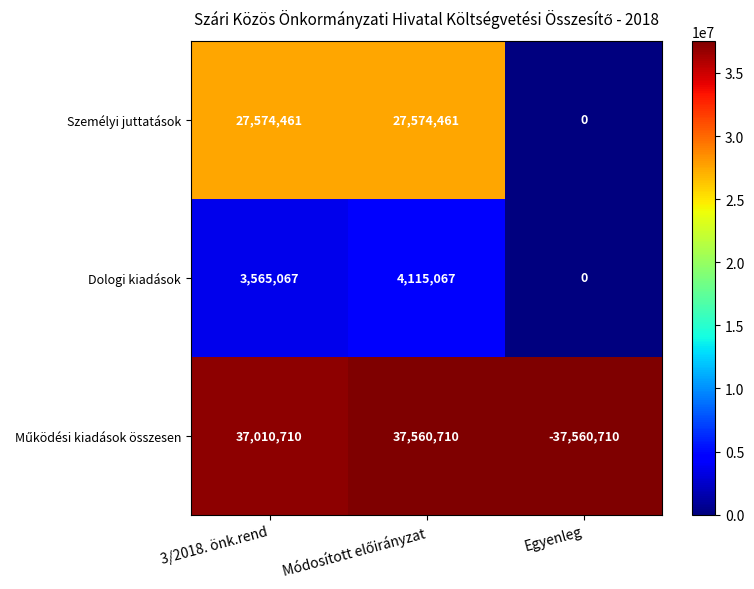

True or false: Személyi juttatások has a value of 10872278 at 3/2018. önk.rend.

False